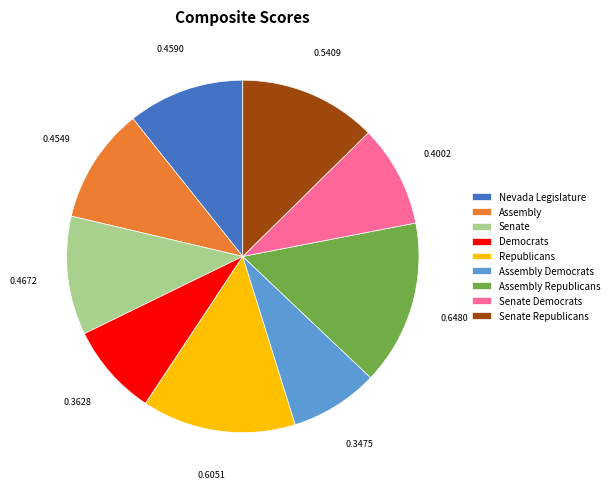

Do Democrats and Senate Democrats together represent more than half of the pie?

No